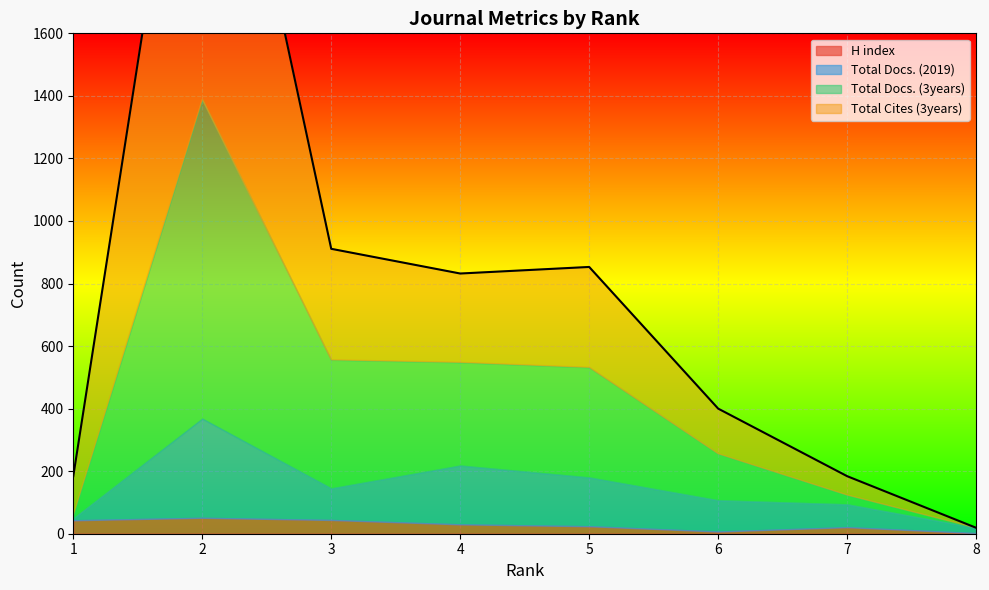

In Total Docs. (2019), how many points are higher than both neighbors (excluding endpoints)?

2